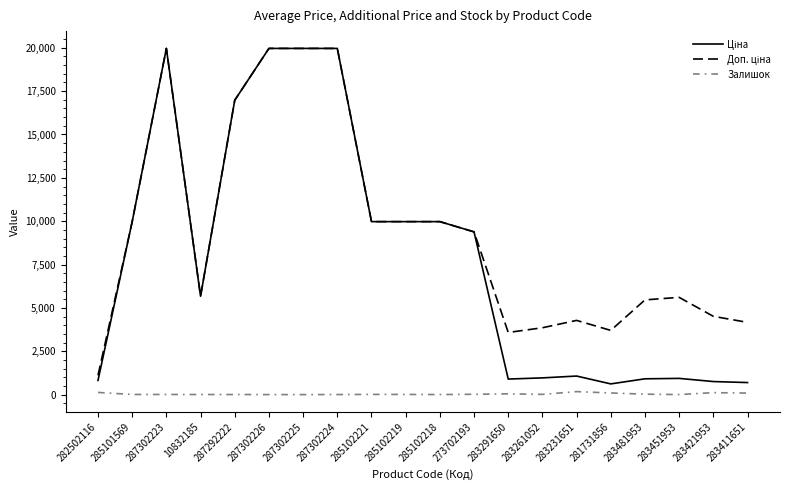

Is it true that Залишок equals 9.0 at 285102219?

True